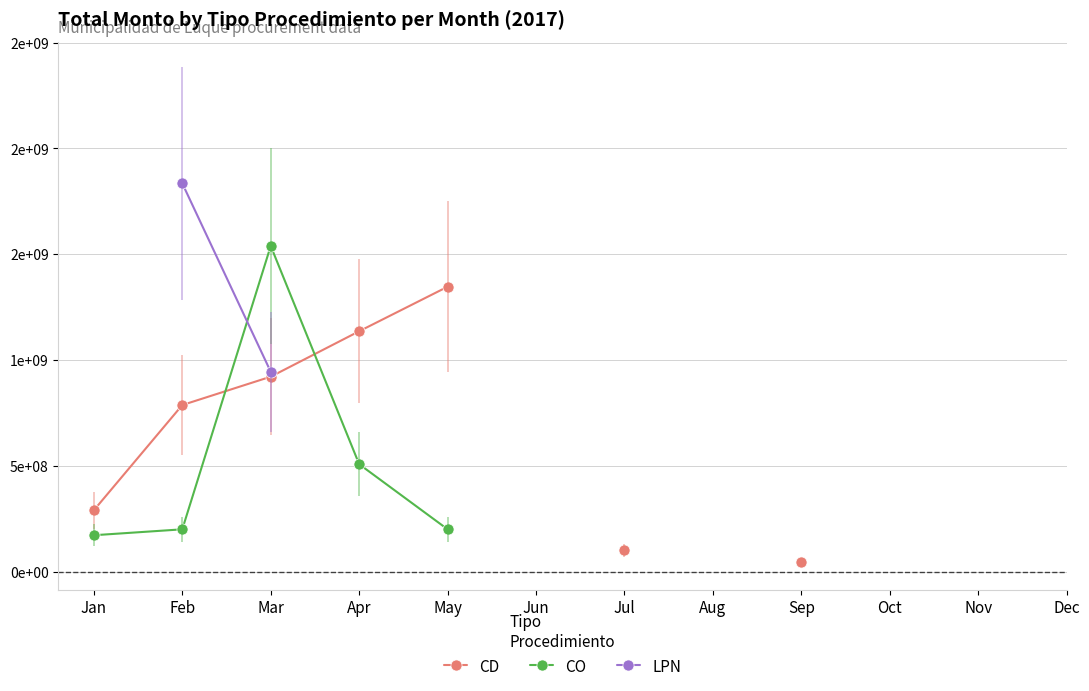

How many intersections are there between CD and CO?

2